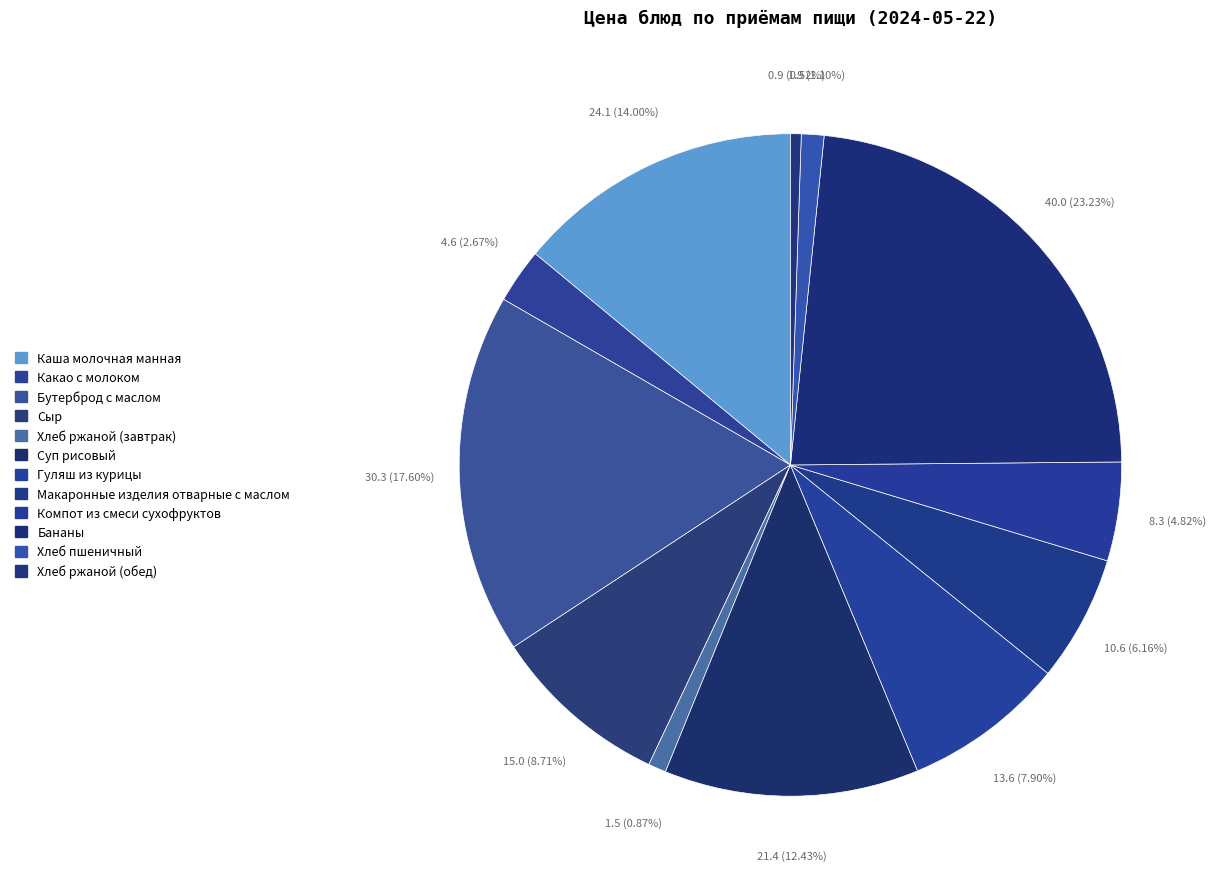

Does any single category account for the majority?

No